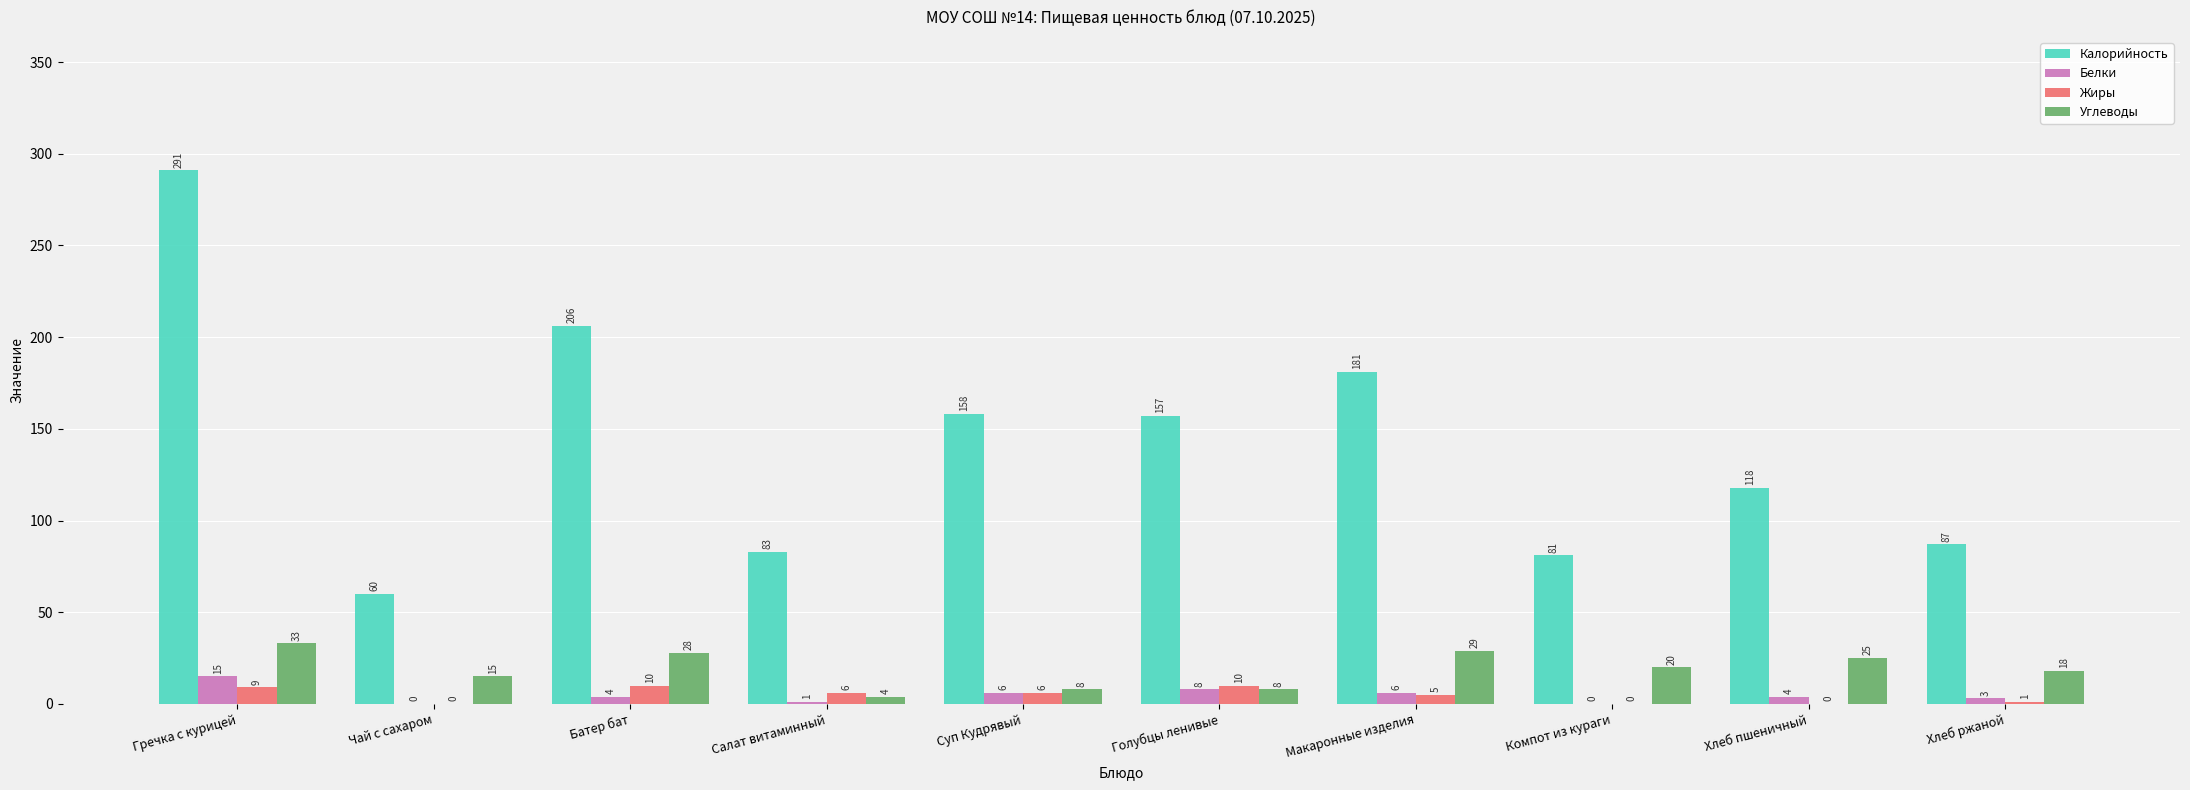

Which category has the highest value in the Белки series?

Гречка с курицей